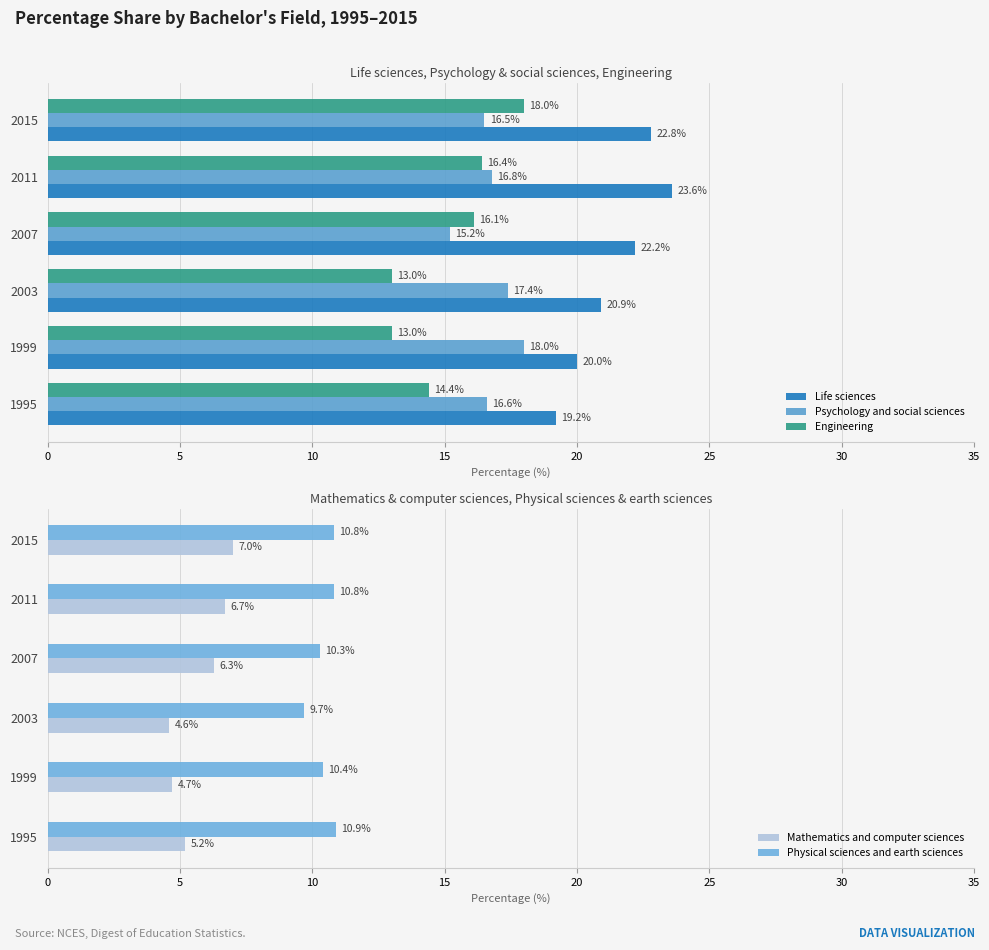

Is the value of Psychology and social sciences at 2011 greater than the value of Life sciences at 2007?

No